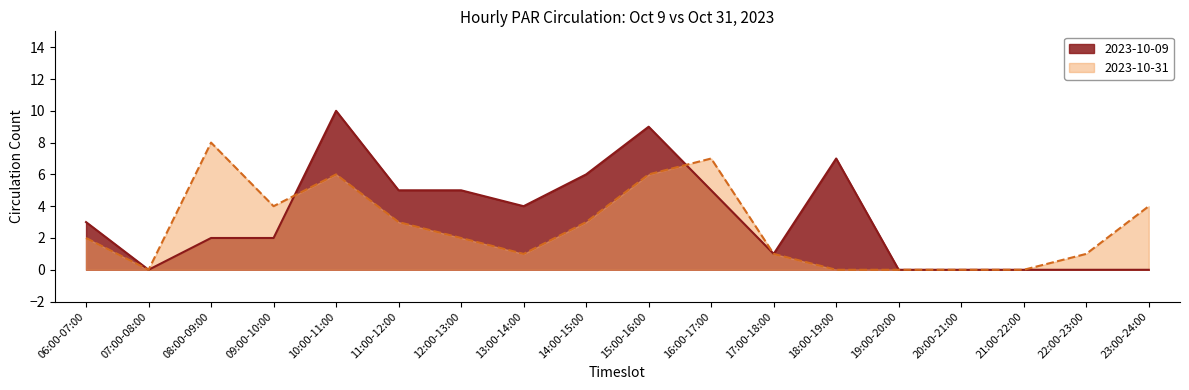

What are all the series names shown in the legend?

2023-10-09, 2023-10-31